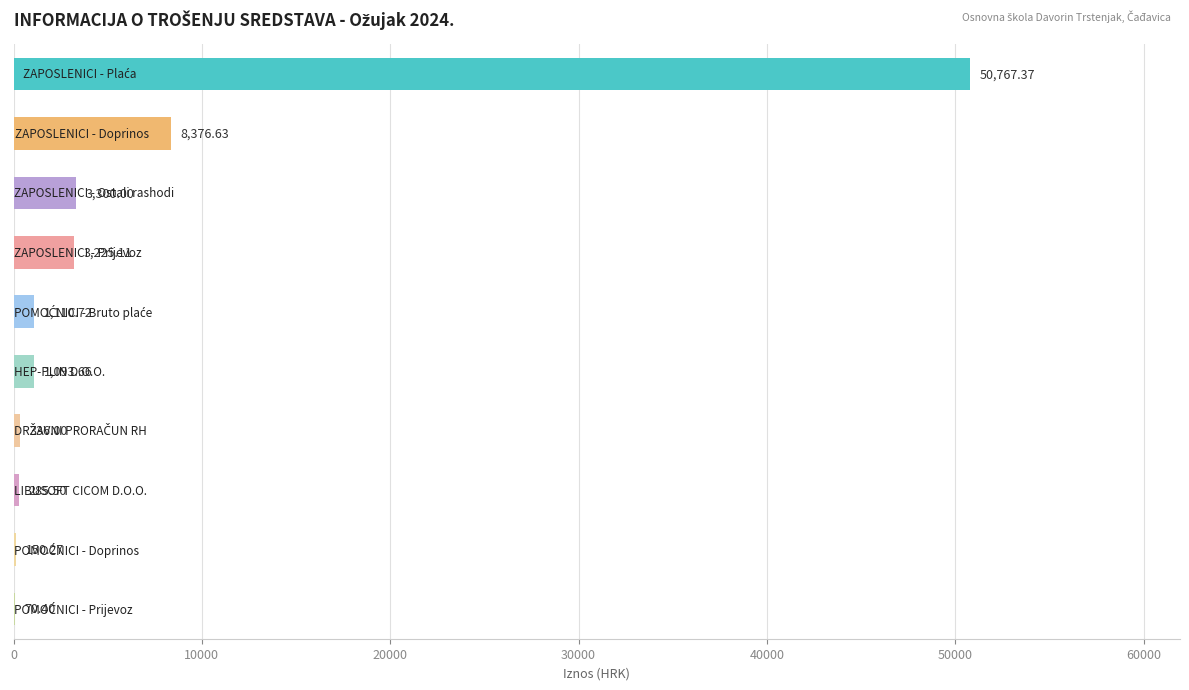

What is the sum of all values?

68715.7